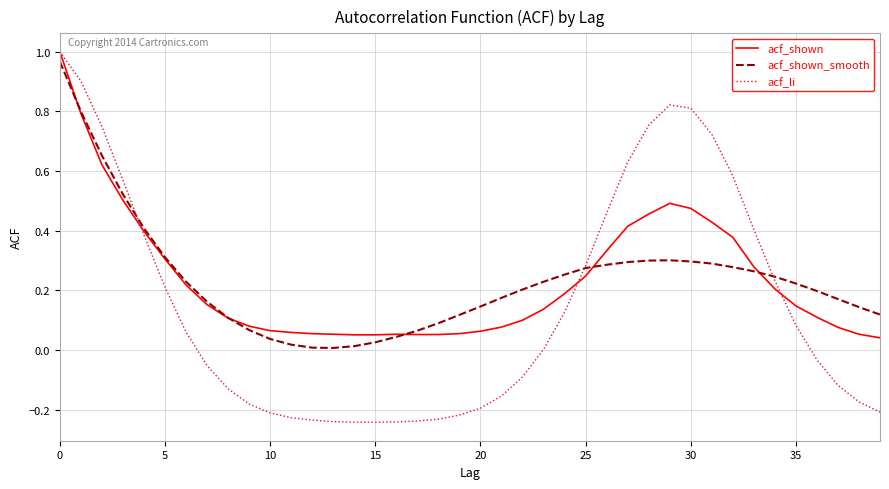

What is the difference between the second highest and minimum values in the acf_li series?

1.1